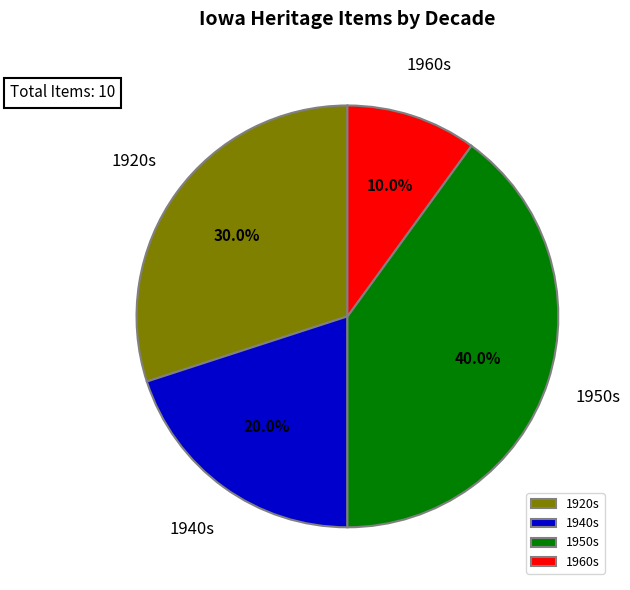

Which slice is the largest?

1950s